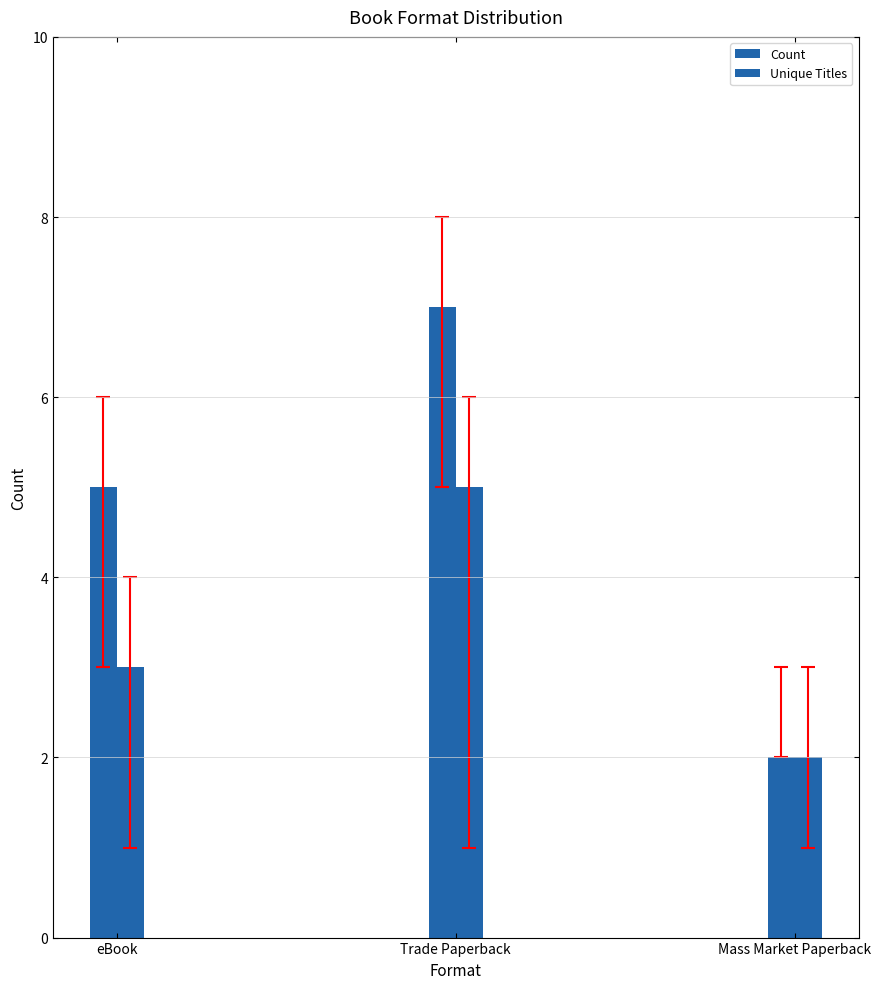

What is the minimum value shown in the chart?

2